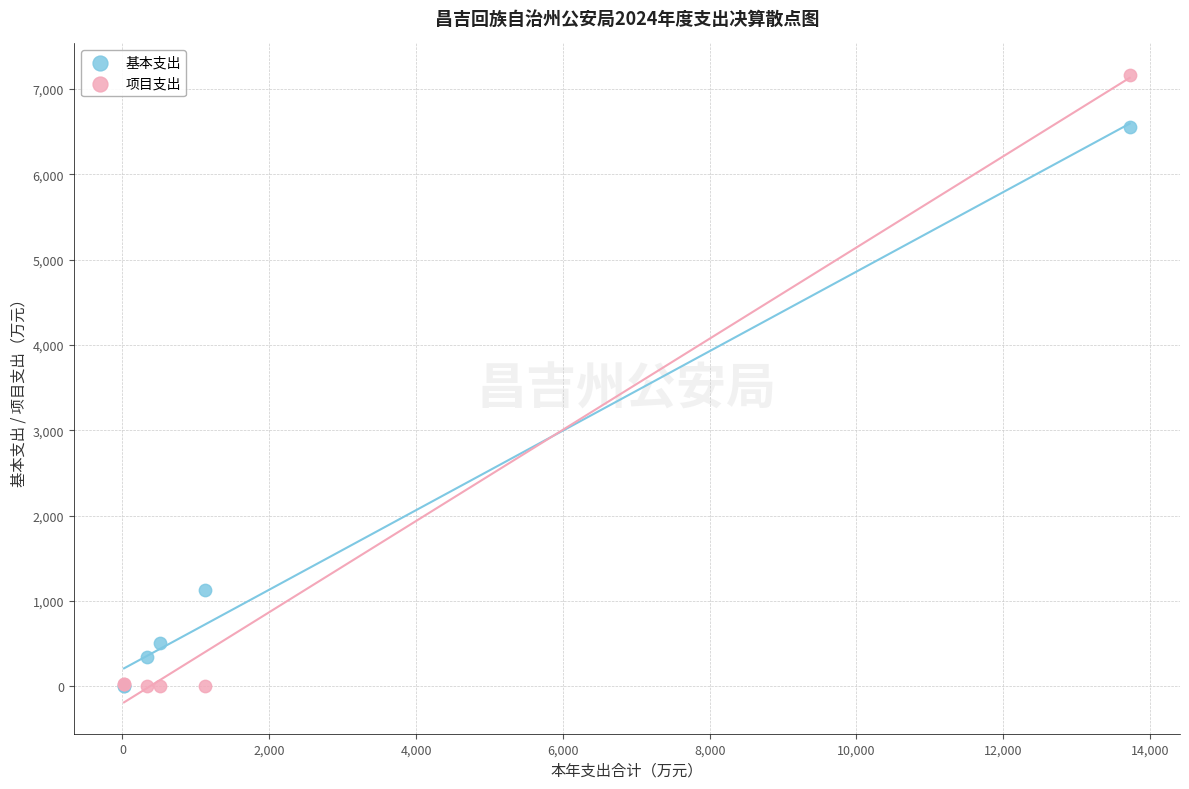

What are all the series names shown in the legend?

基本支出, 项目支出